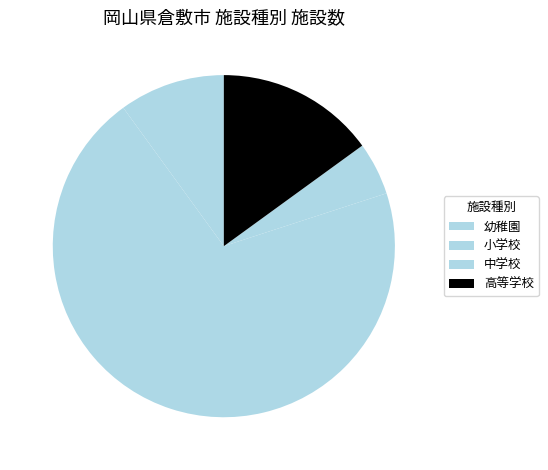

How many slices are in this pie chart?

4